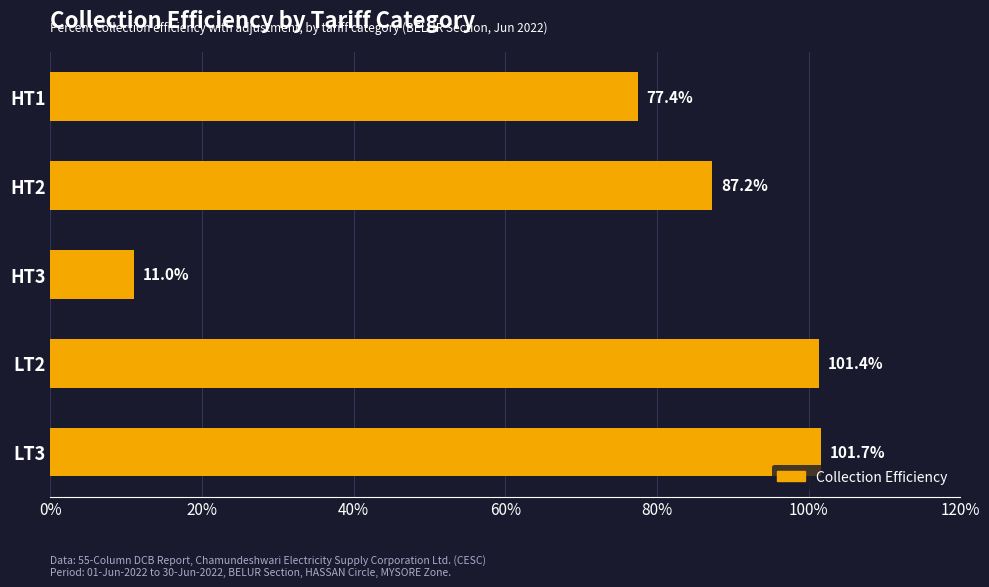

At which label is the value closest to 56?

HT1